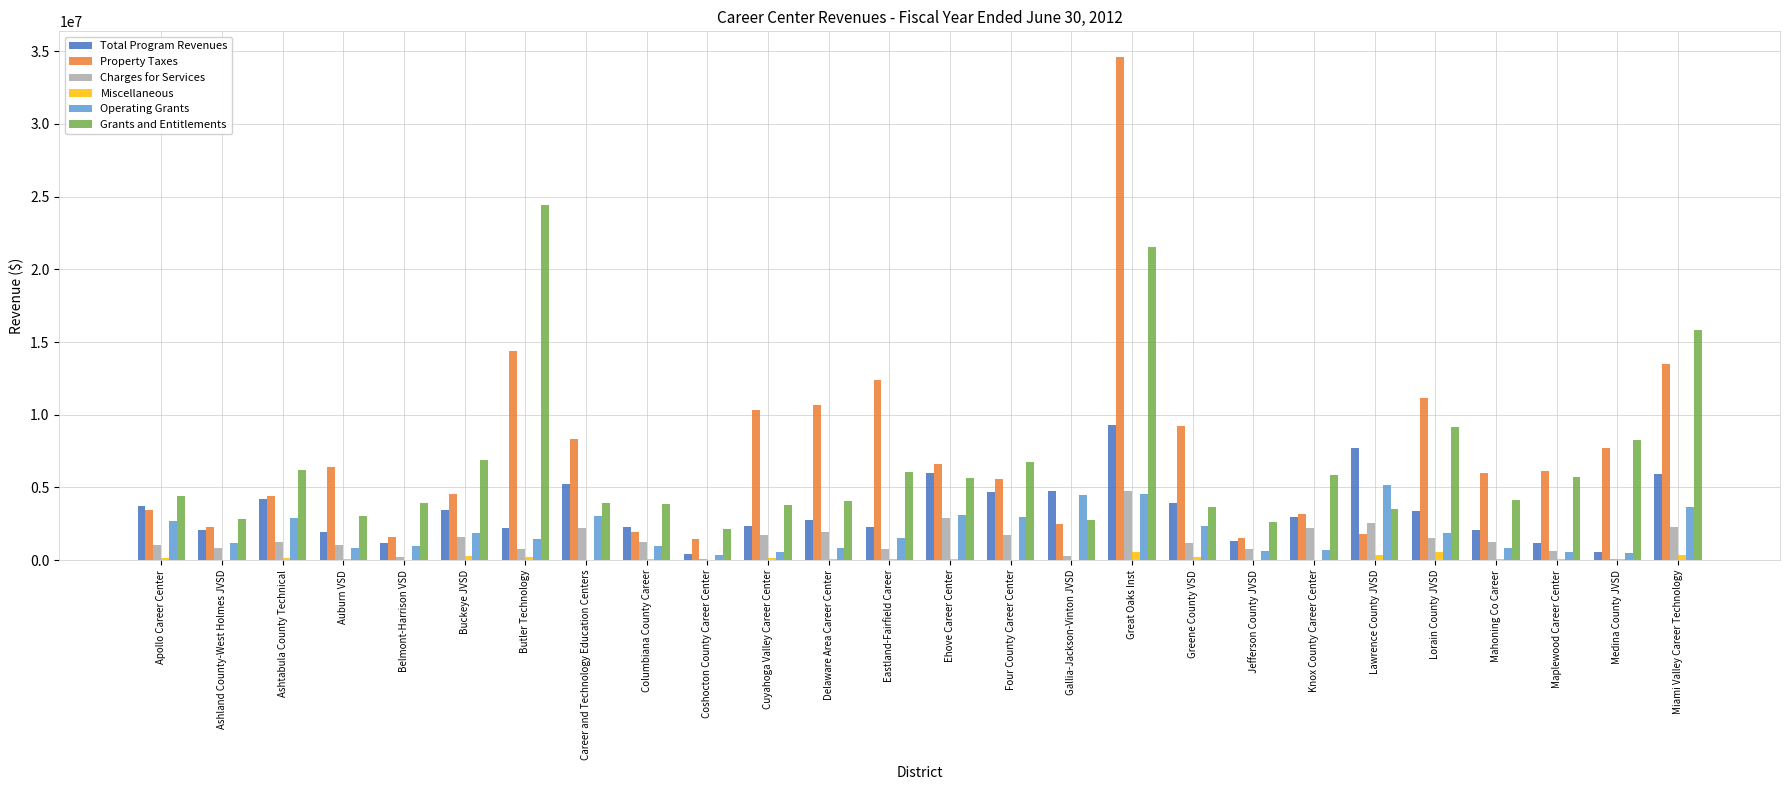

Count the number of data series in this chart.

6